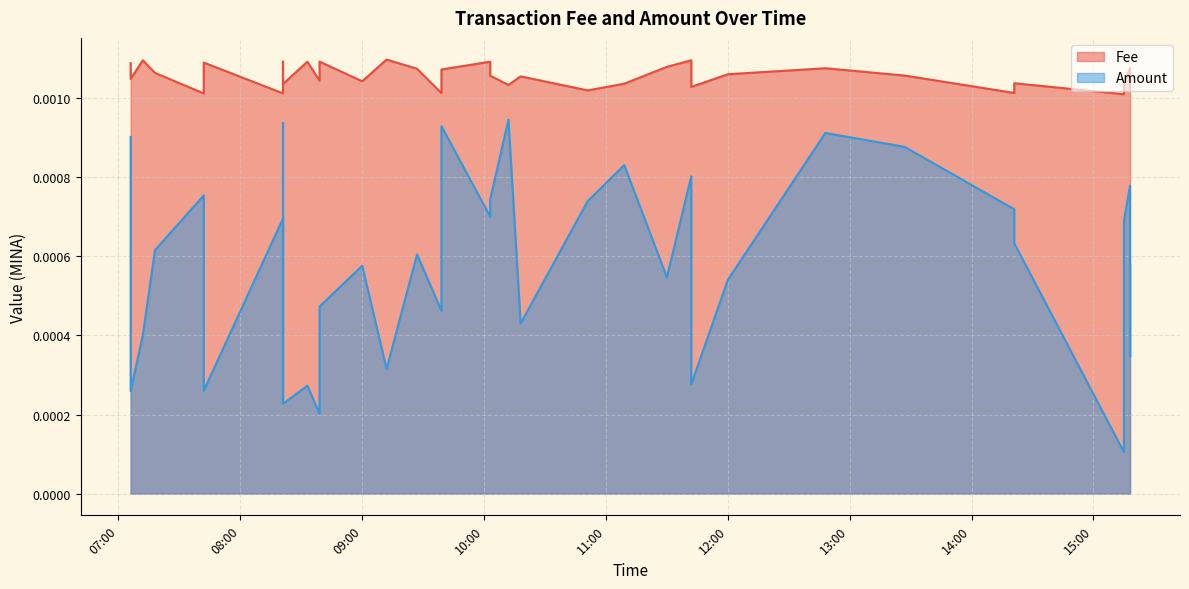

Does the chart display data point markers on the line(s)?

No